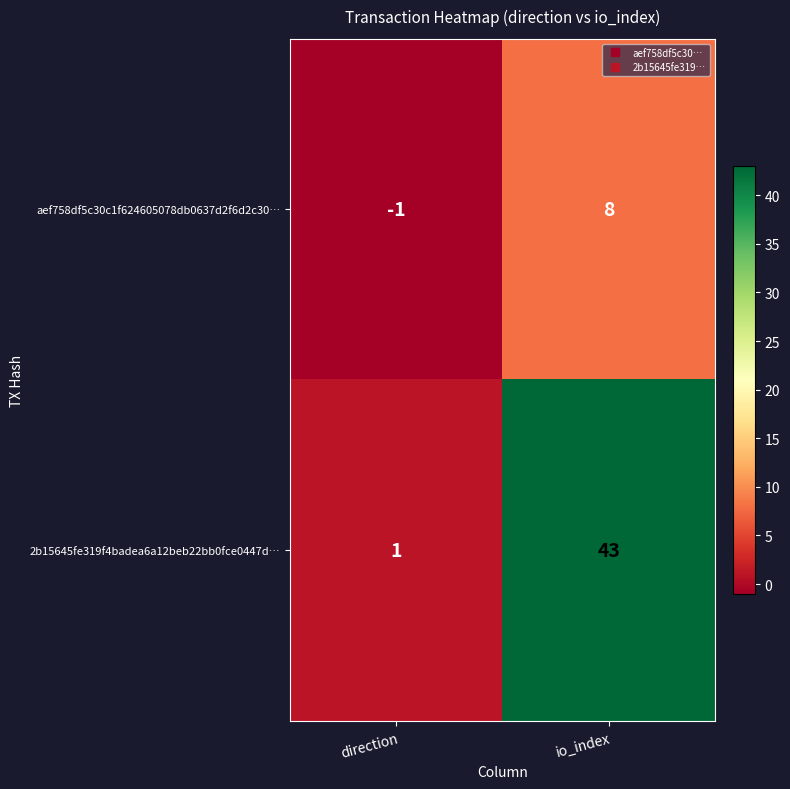

Between direction and io_index, which series saw the biggest shift?

2b15645fe319f4badea6a12beb22bb0fce0447d…